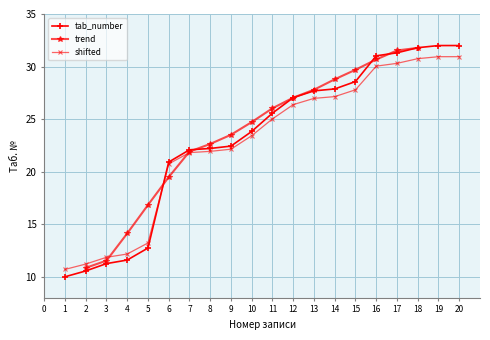

What is the change in value from 3 to 6?

+8.9